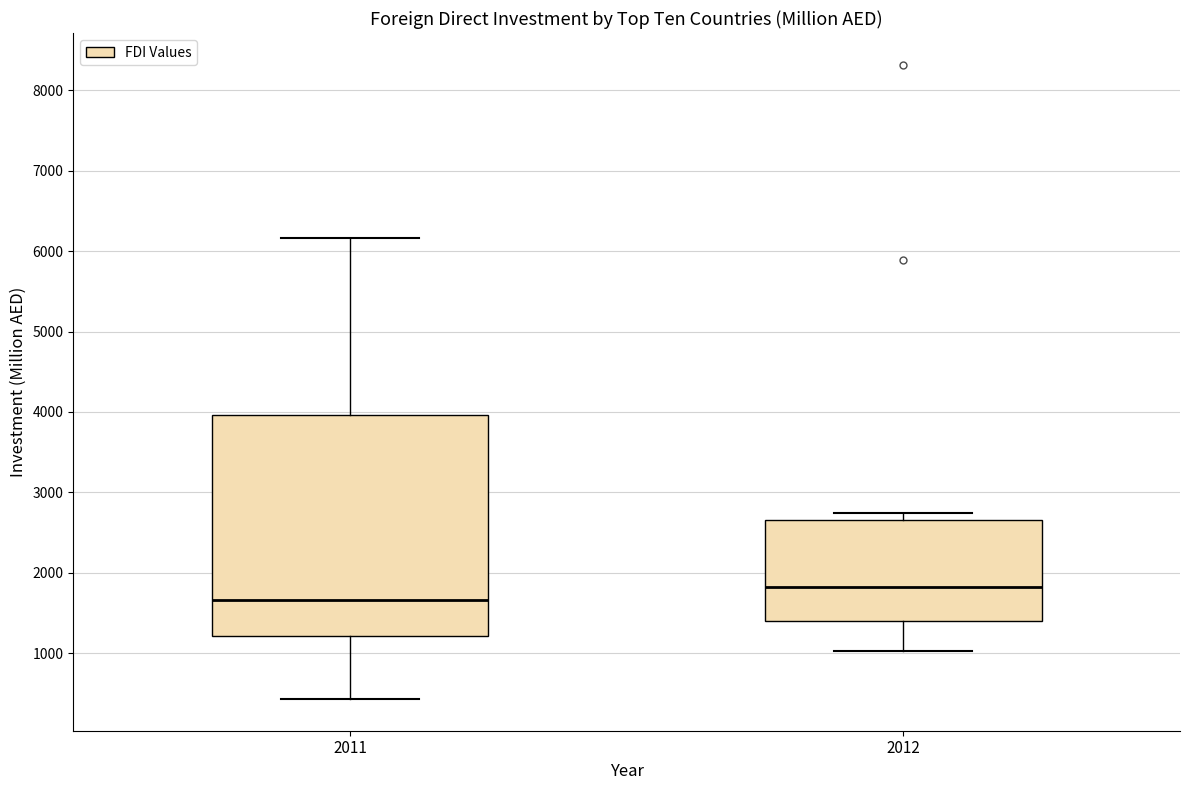

Comparing the boxes themselves (not the whiskers), which one is the tallest?

2011